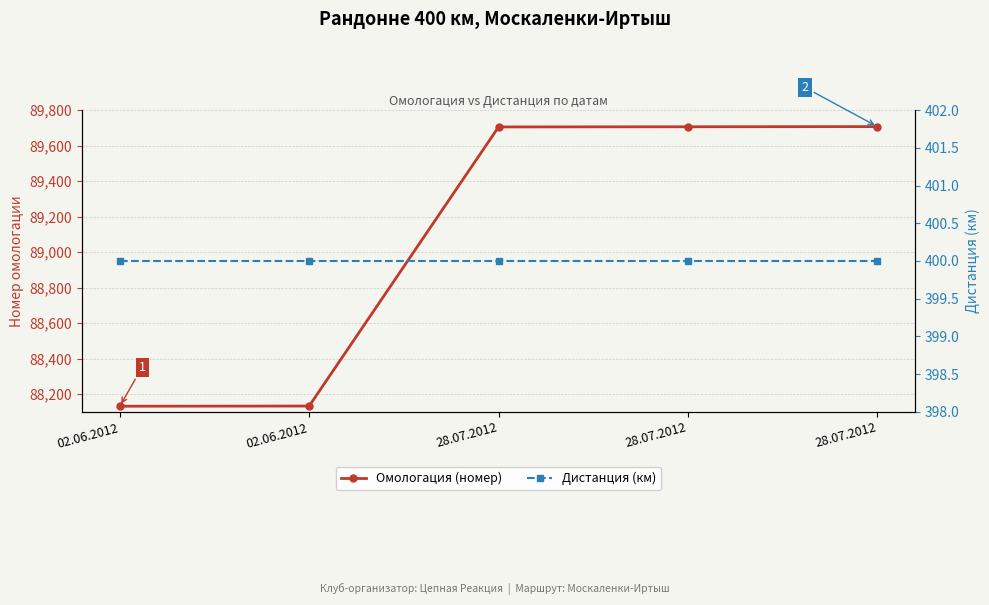

Which category has the highest value across all series?

28.07.2012